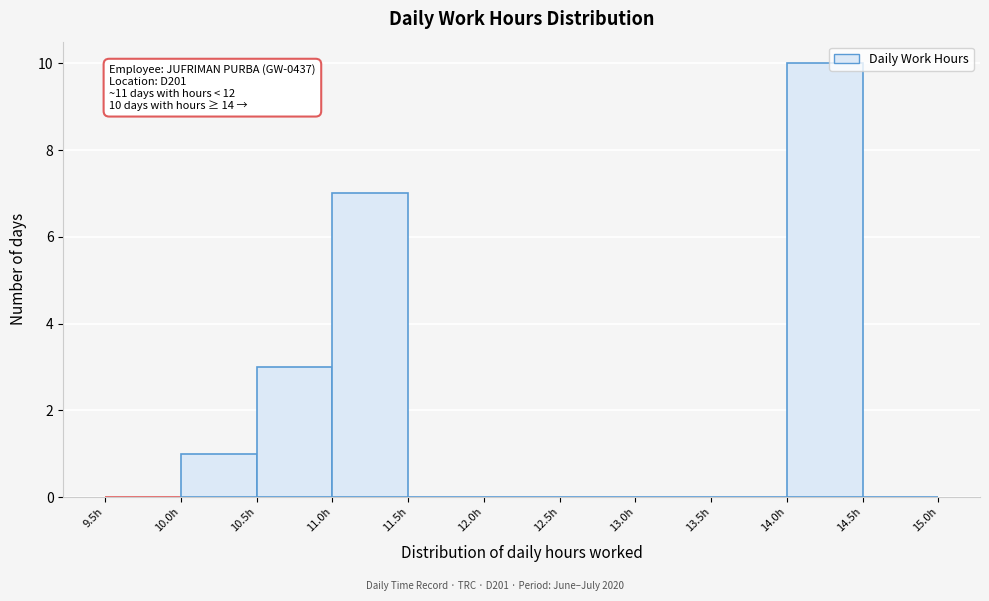

Over which range of the x-axis is the bar tallest?

14.0 to 14.5